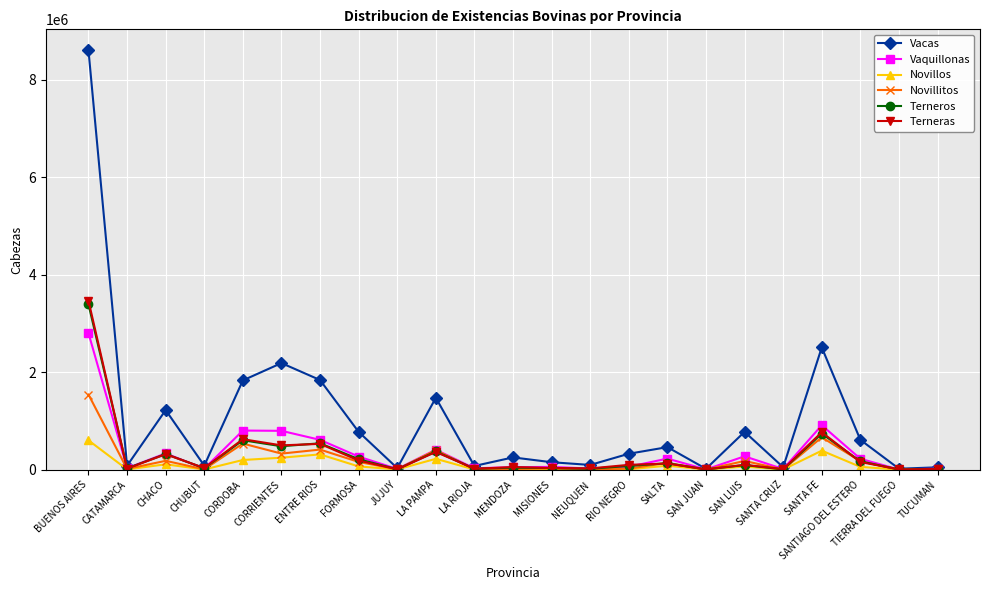

What is the average value of the Vacas series?

1023825